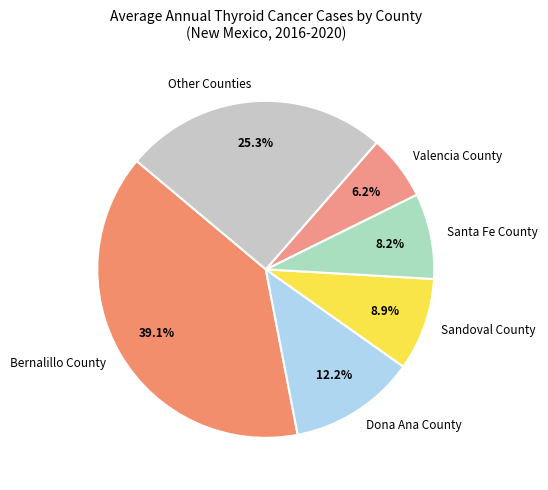

Rank the categories by value from lowest to highest.

Valencia County, Santa Fe County, Sandoval County, Dona Ana County, Other Counties, Bernalillo County